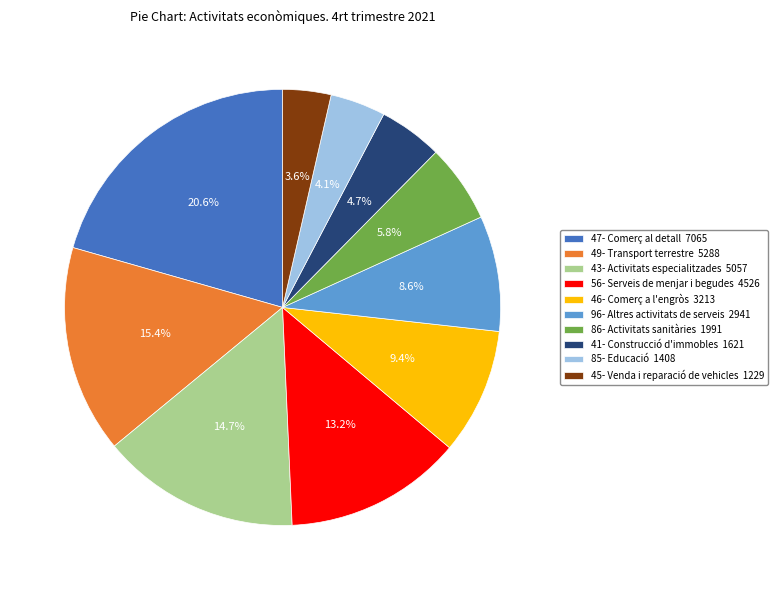

What is the ratio of the value at 43- Activitats especialitzades to the value at 85- Educació?

3.6